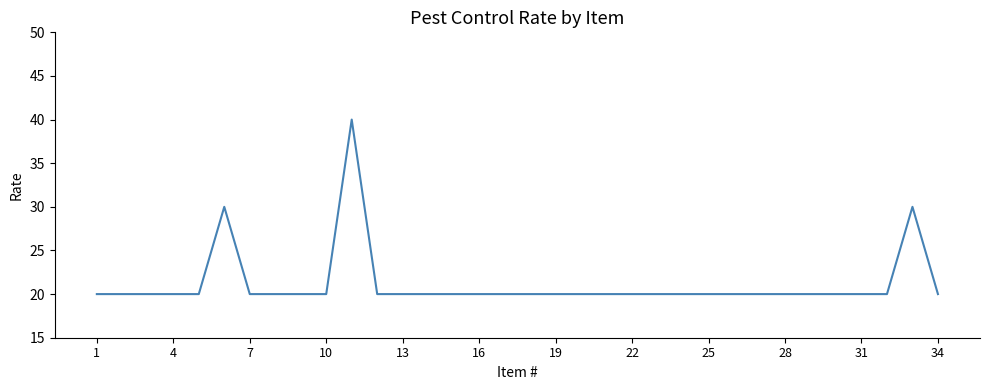

What is the maximum value shown in the chart?

40